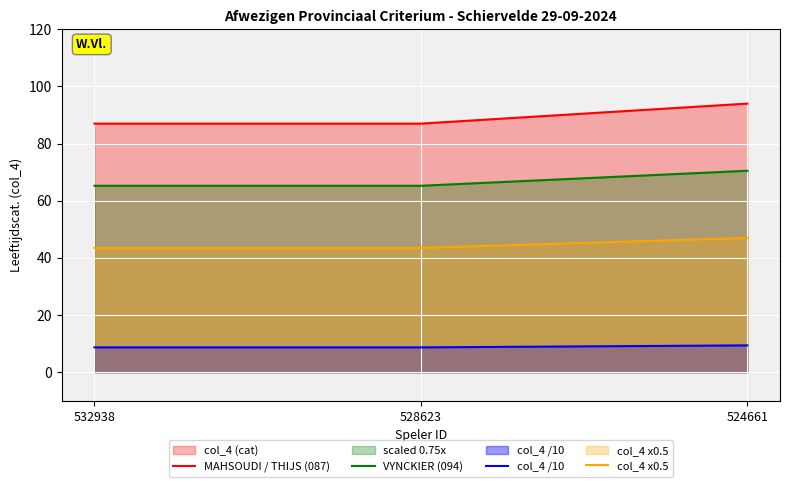

What is the difference between the highest and lowest values at 524661?

84.6